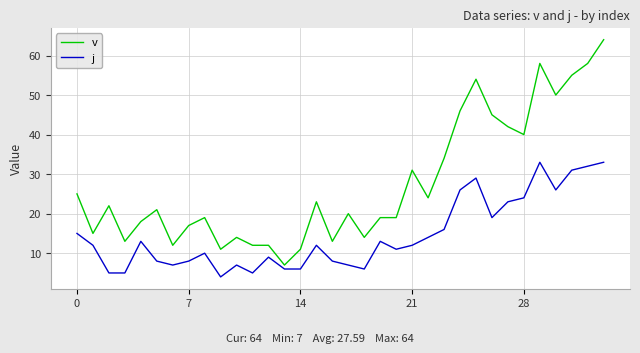

Which series has the largest total across all categories?

v